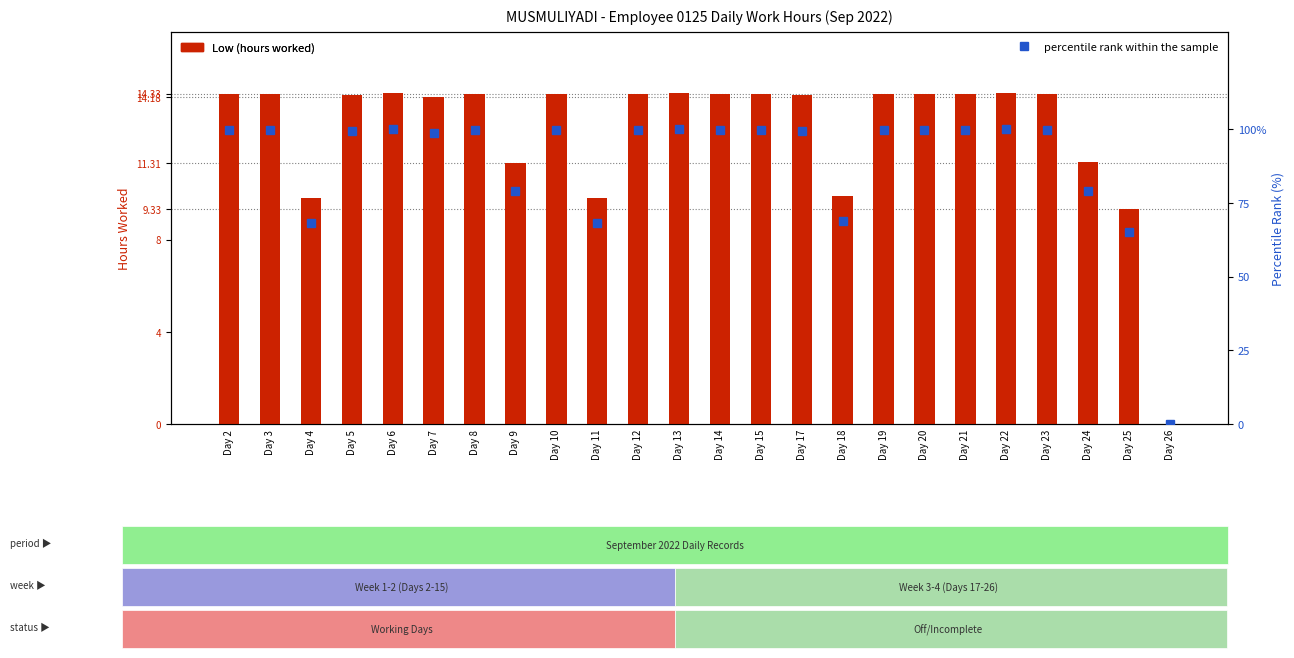

Which series has the widest spread of values?

percentile rank within the sample